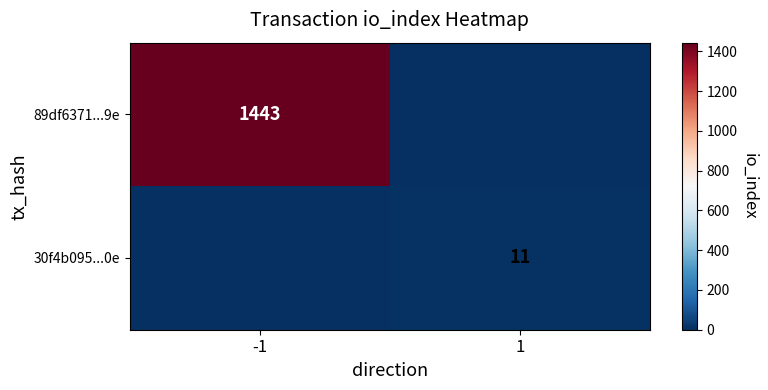

The value of 30f4b095...0e at 1 is 11. True or false?

True